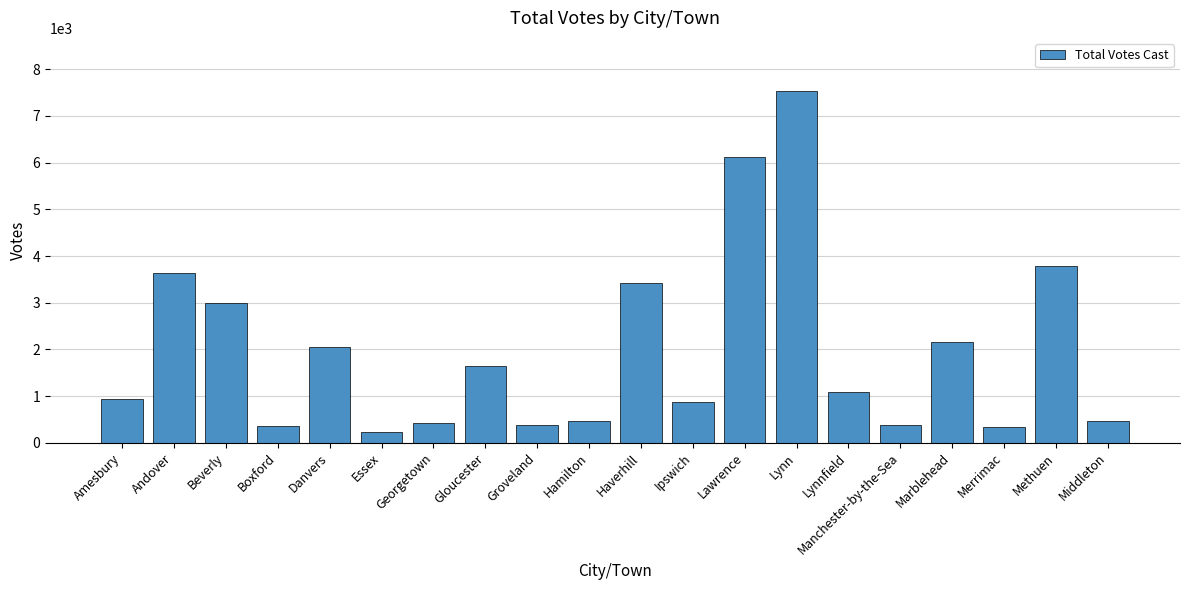

What is the value of the 18th bar from the left?

341